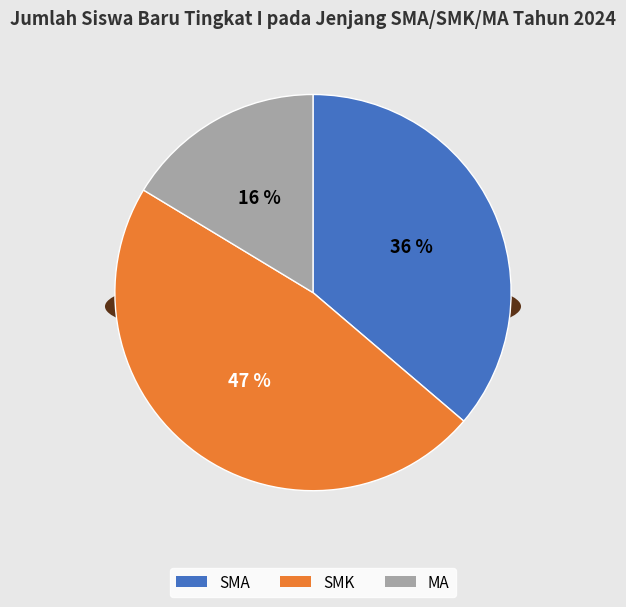

Which category has the smallest portion of the pie?

MA